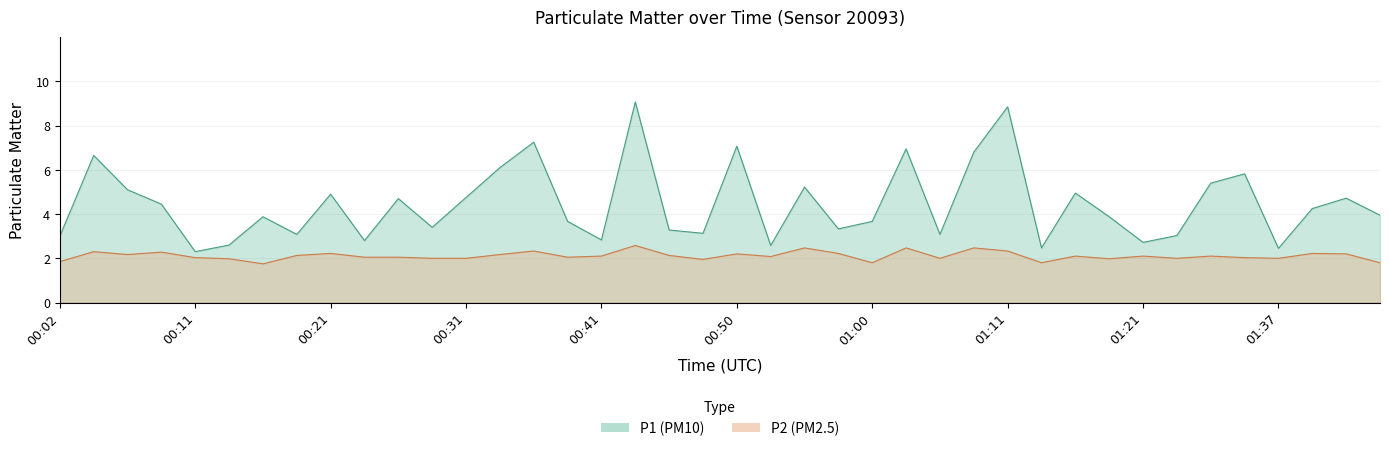

What is the label of the 25th point from the right?

00:38